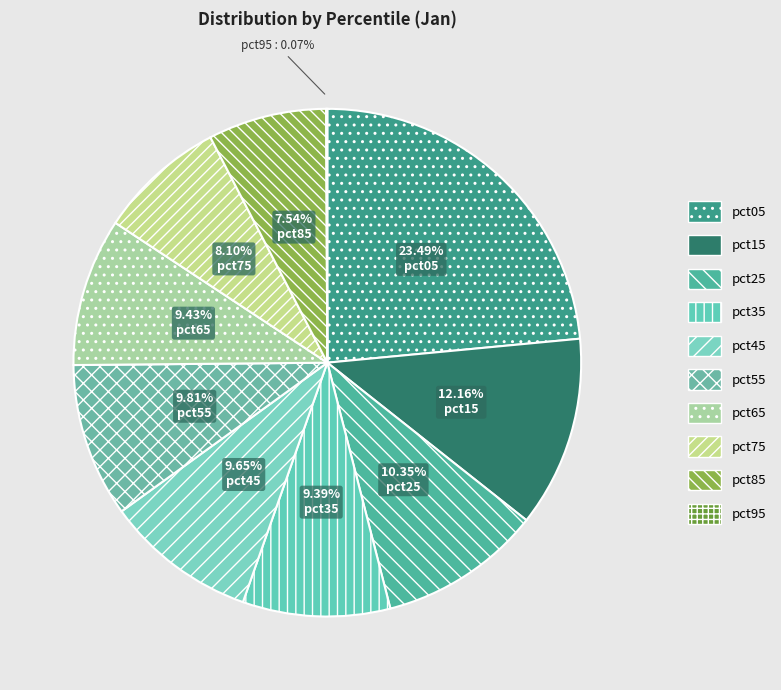

To the nearest percent, what is the average slice percentage?

10%